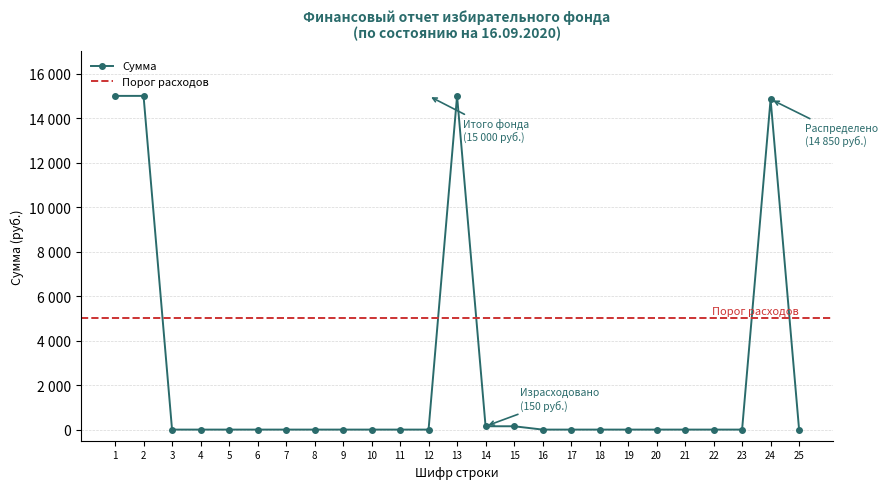

Which category has the lowest value across all series?

3